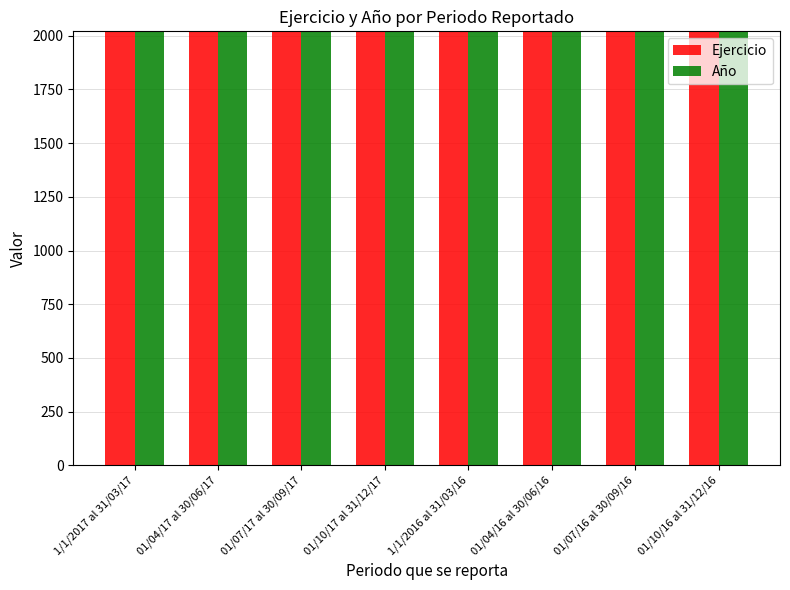

What is the sum of the Año values at 01/07/17 al 30/09/17 and 01/07/16 al 30/09/16?

4033